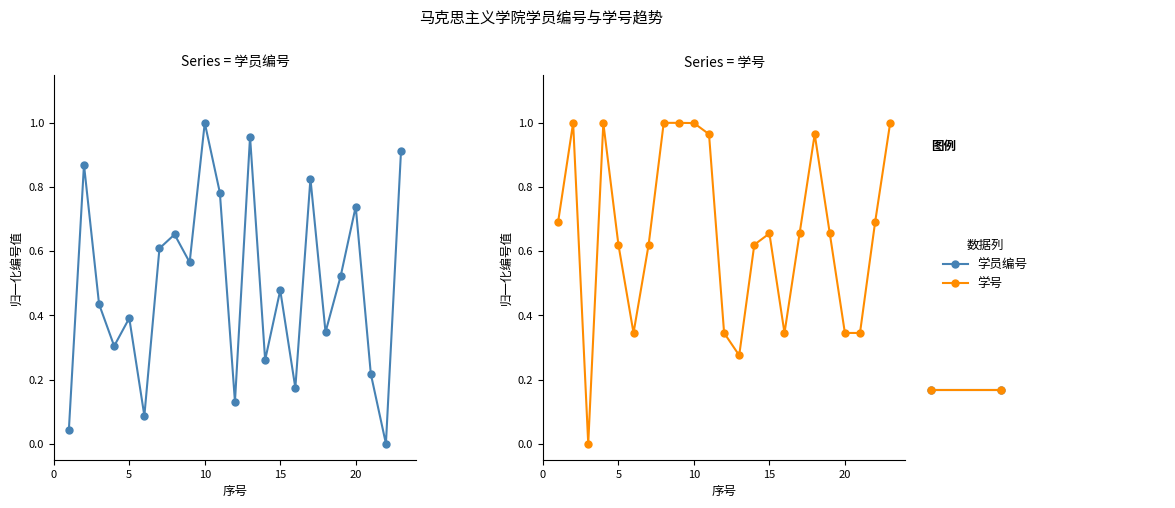

How many lines are shown in the chart?

2